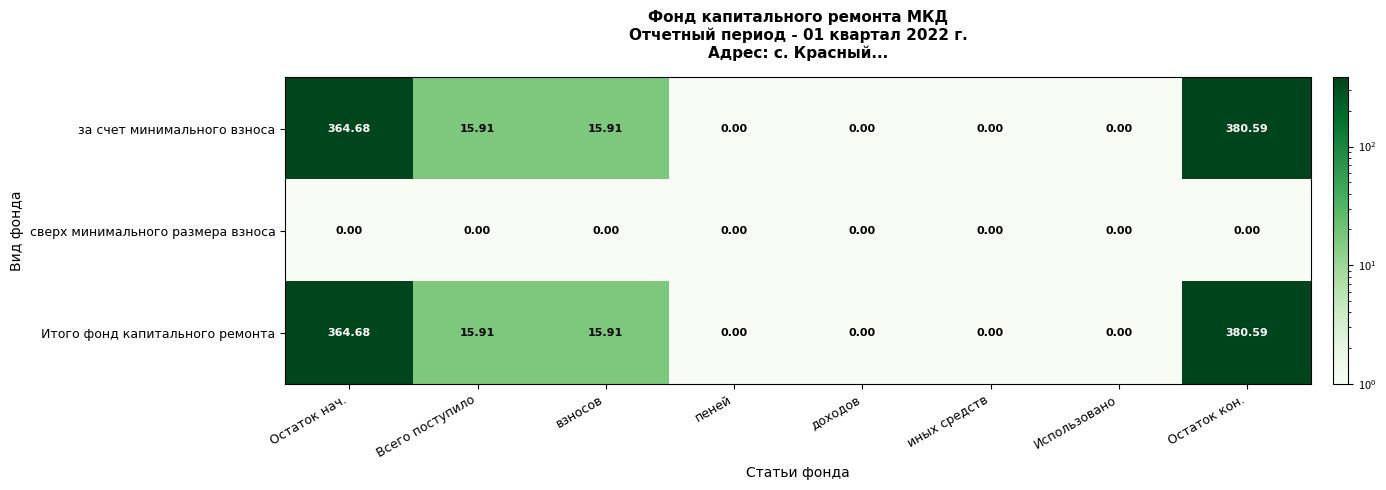

At which category is the sum across all series the highest?

Остаток кон.